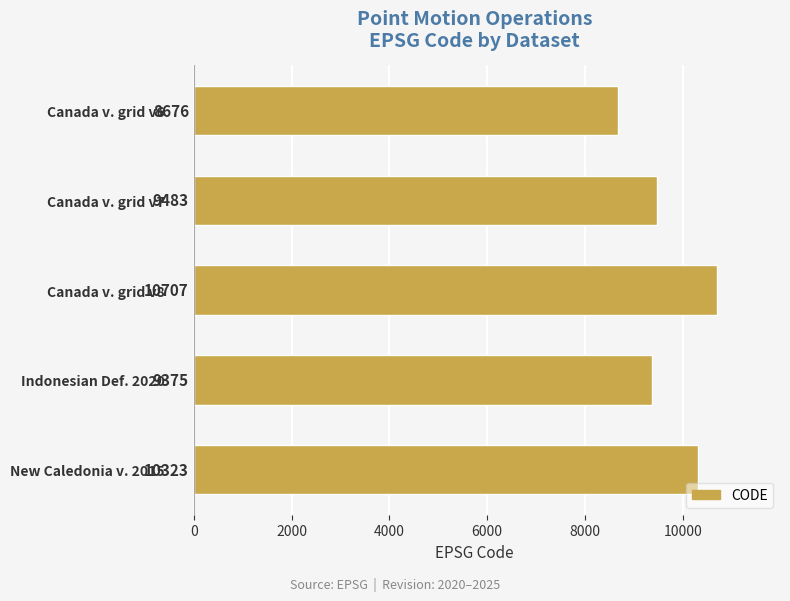

What is the label of the 3rd bar from the bottom?

Canada v. grid v8